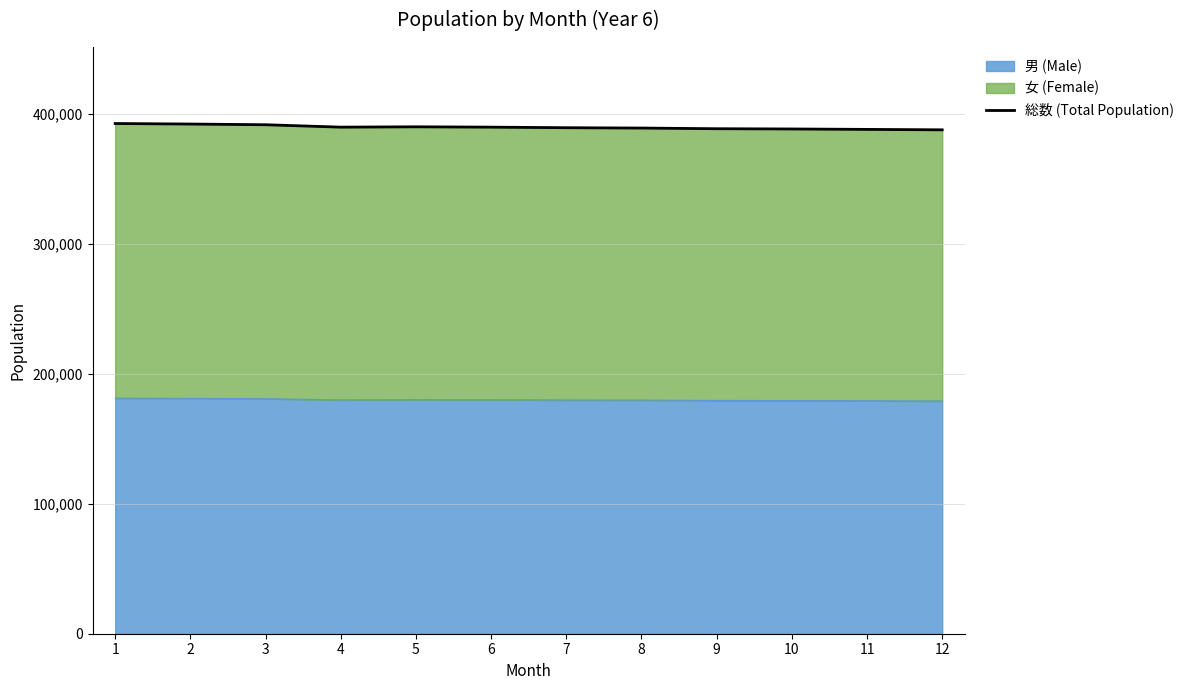

Reading left to right, list all the values displayed in this chart.

1=392685	2=392281	3=391744	4=389895	5=390153	6=389894	7=389457	8=389194	9=388679	10=388490	11=388165	12=387829